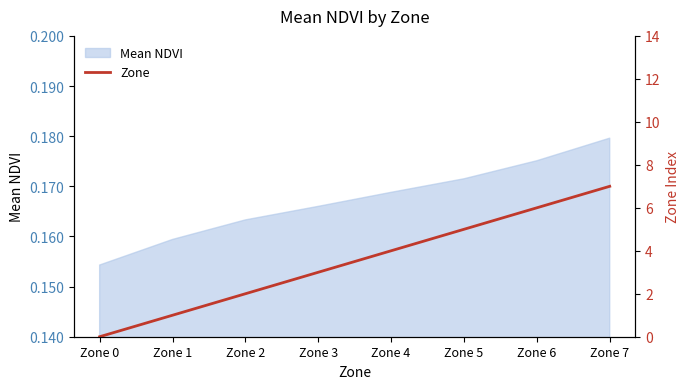

Rank the categories by value from lowest to highest.

Zone 0, Zone 1, Zone 2, Zone 3, Zone 4, Zone 5, Zone 6, Zone 7